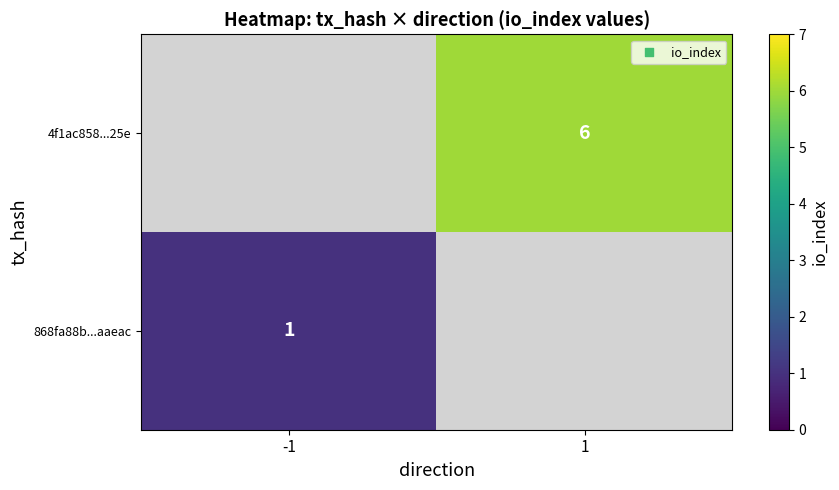

The value of 868fa88b...aaeac at -1 is 1. True or false?

True